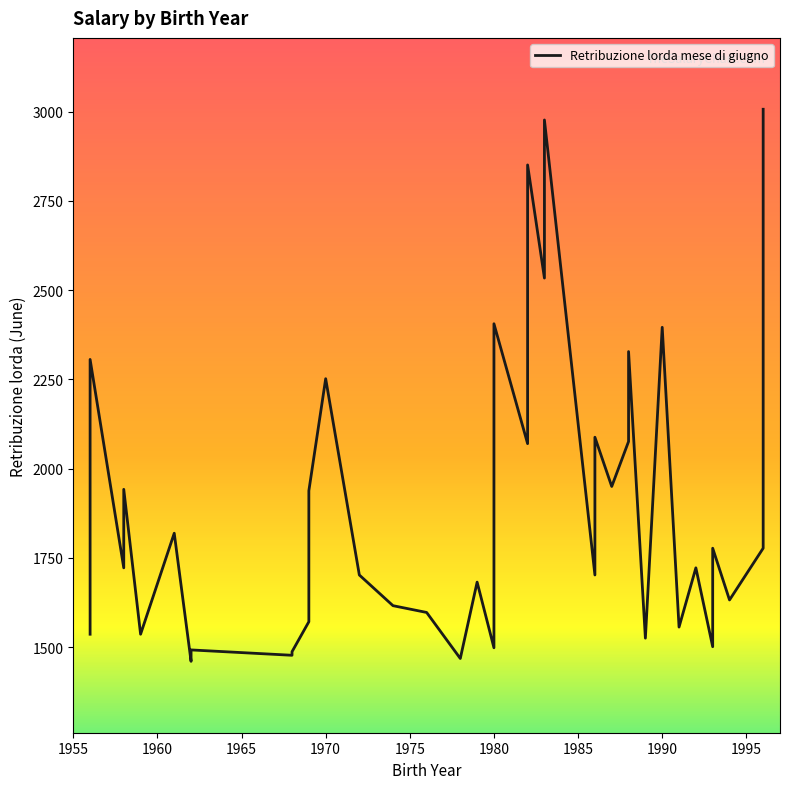

What is the difference between the second highest and second lowest values?

1509